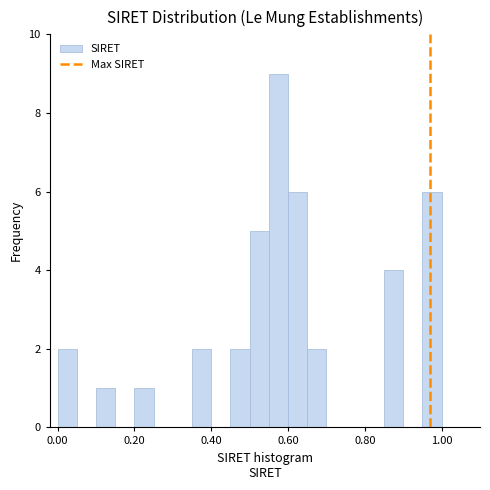

Read against the x-axis, roughly where is the centre of the tallest bar?

0.58